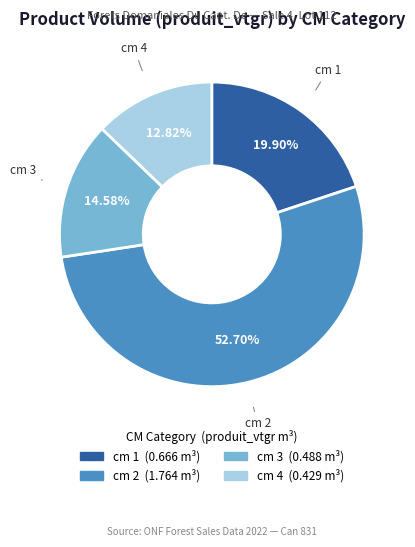

Which slice is the largest?

cm 2